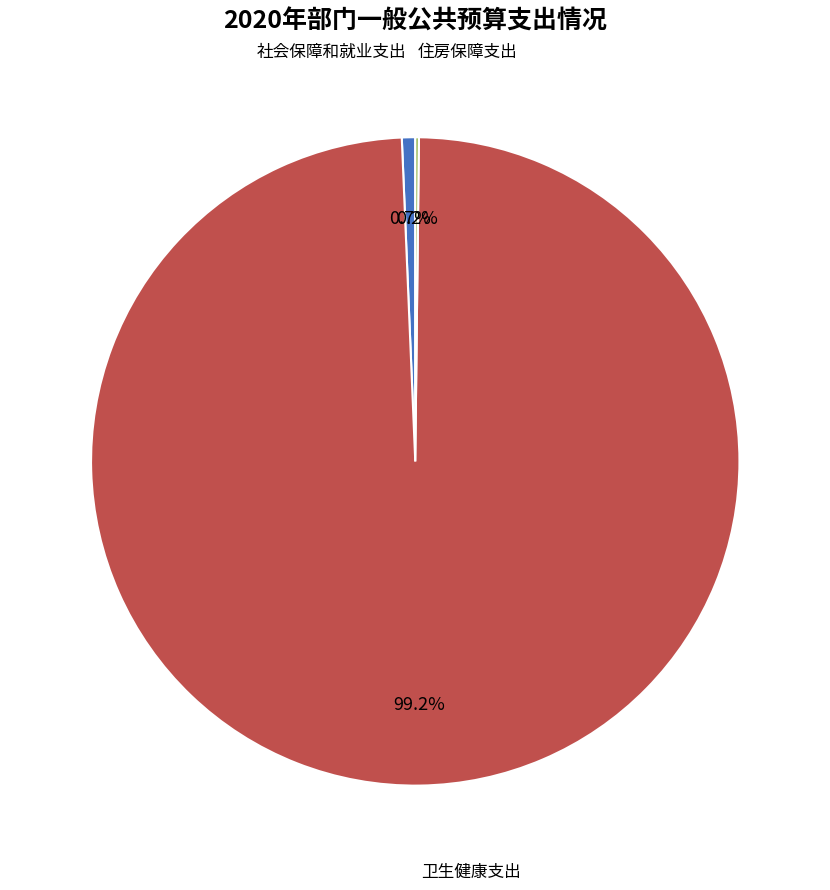

Is there any slice that represents more than half of the pie?

Yes